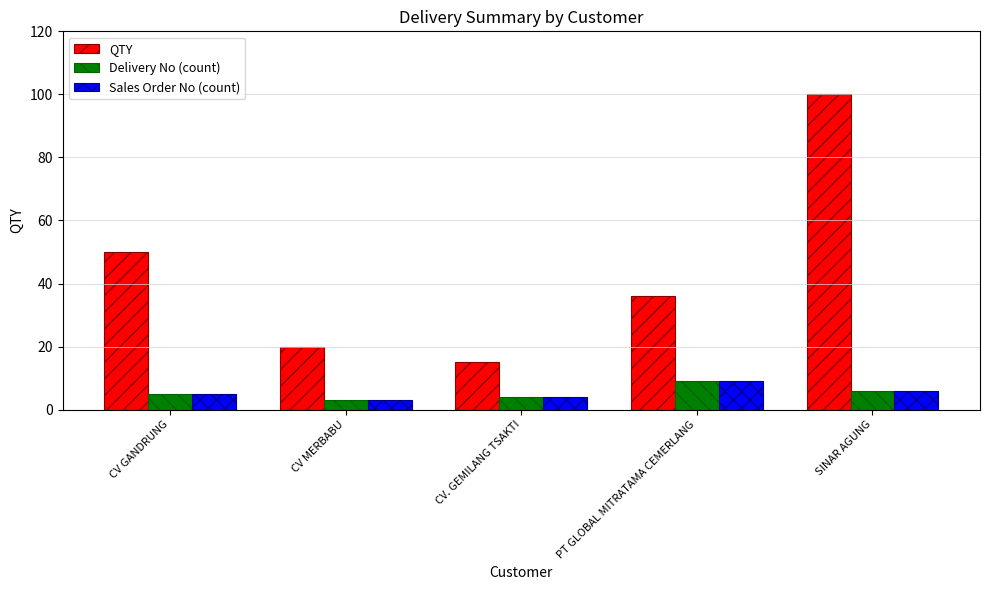

What is the value of the Delivery No (count) bar at the 5th from the left?

6